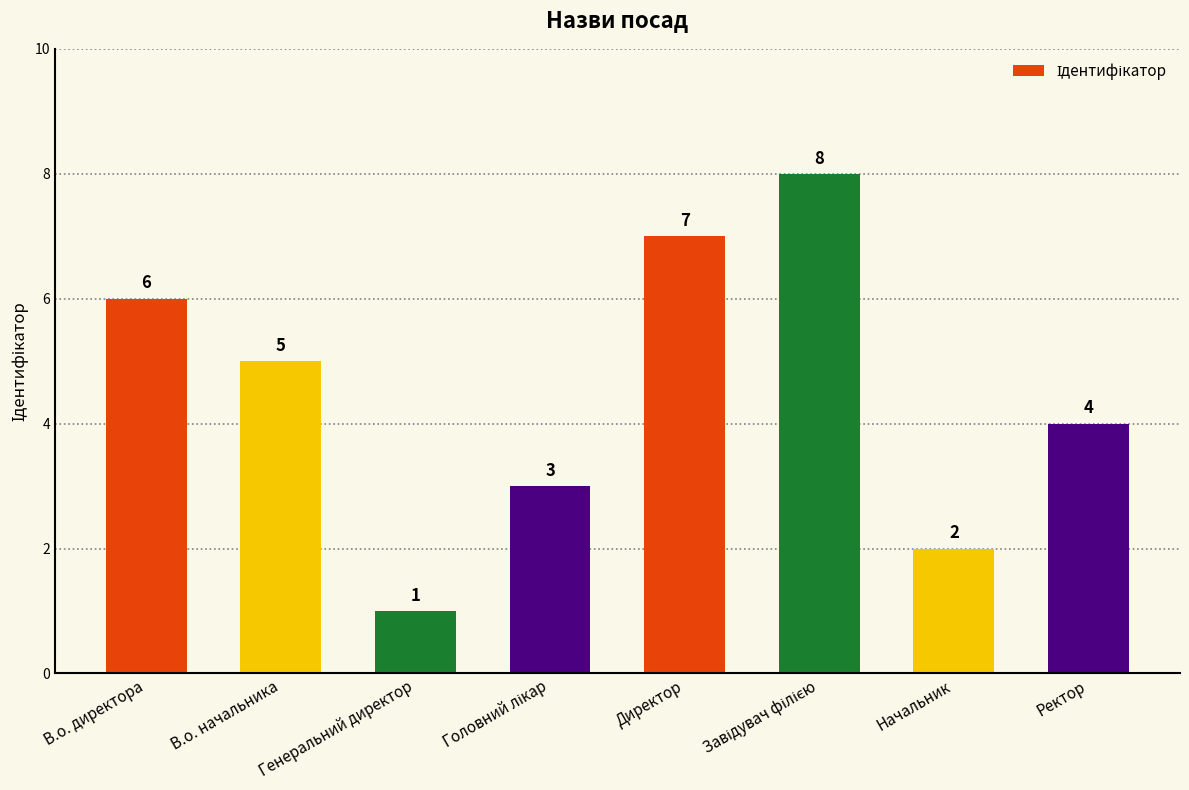

Approximately how many times larger is the value at Ректор compared to В.о. директора?

0.7